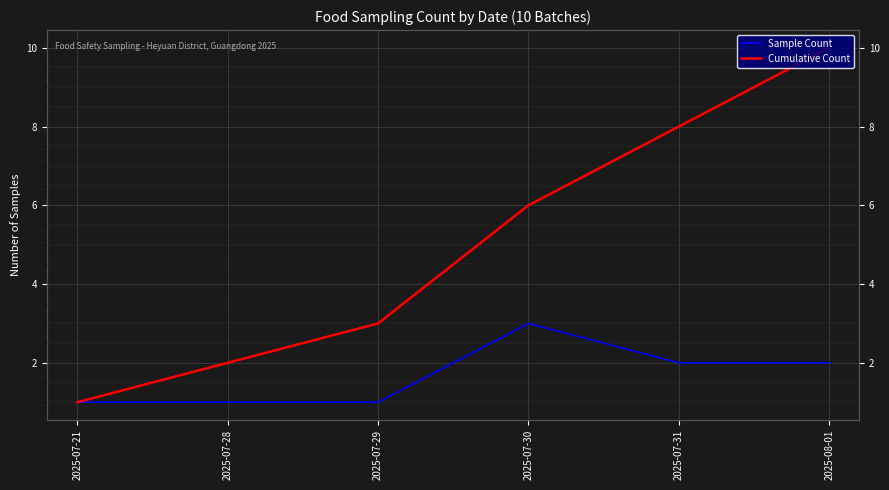

At which category does Sample Count reach its first local peak?

2025-07-30